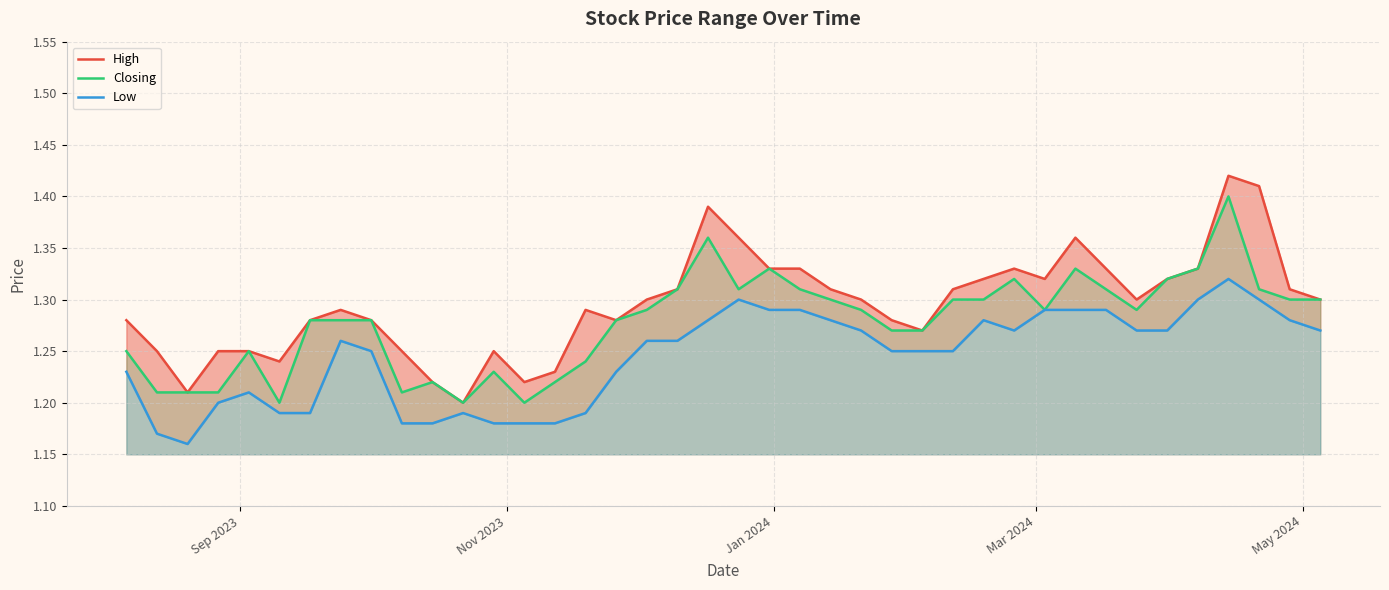

Which series has the largest total across all categories?

High